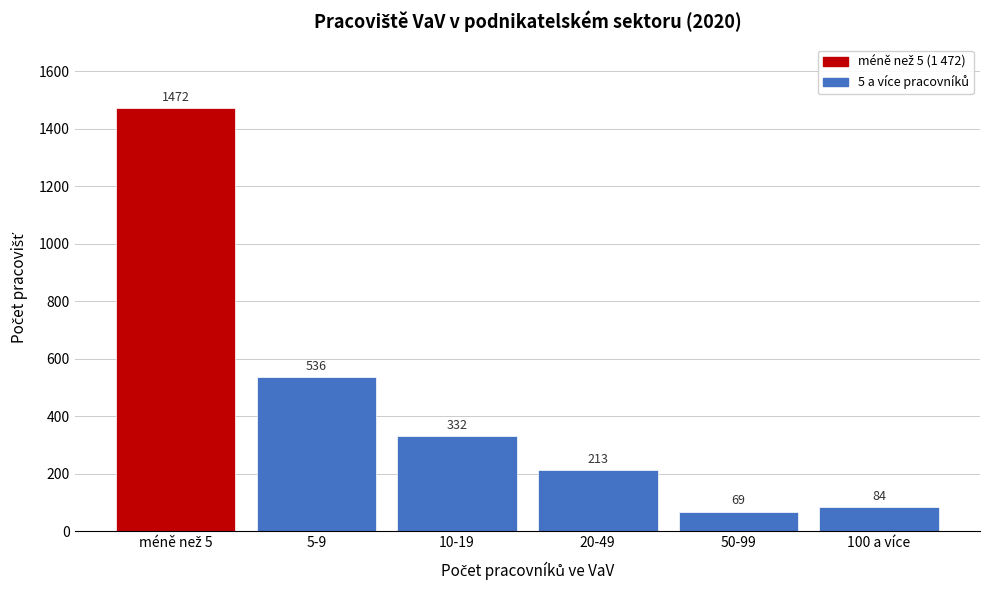

Reading left to right, transcribe all the data shown in this chart.

1472	536	332	213	69	84